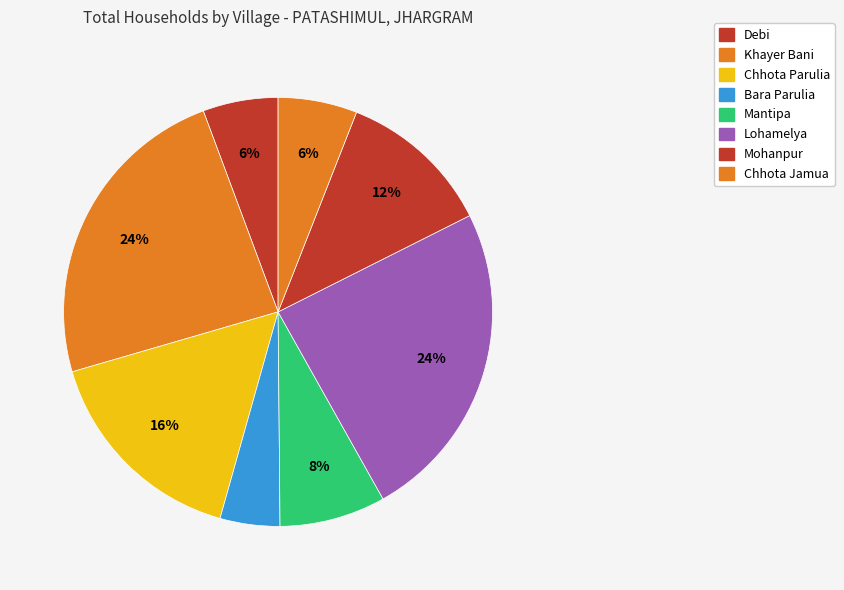

To the nearest percent, what percentage of the pie is Lohamelya?

24%